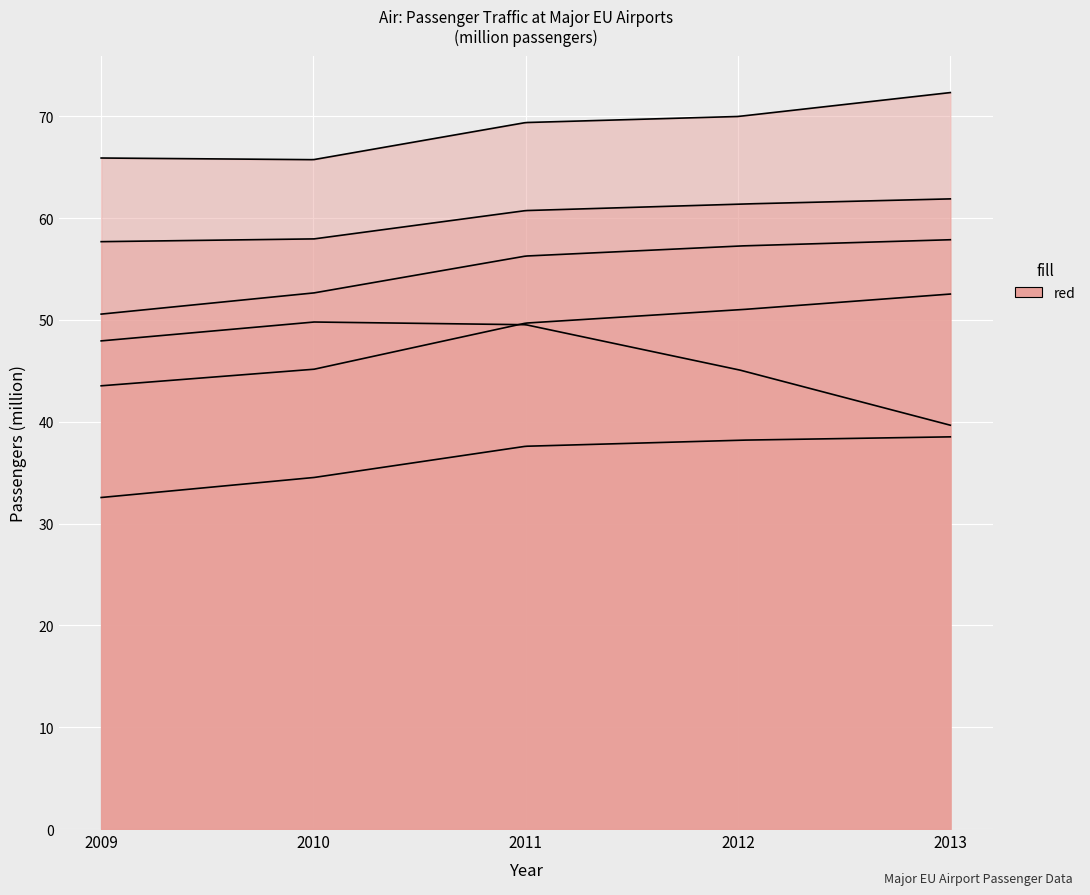

Is it true that Frankfurt (Main) equals 57.9 at 2013?

True